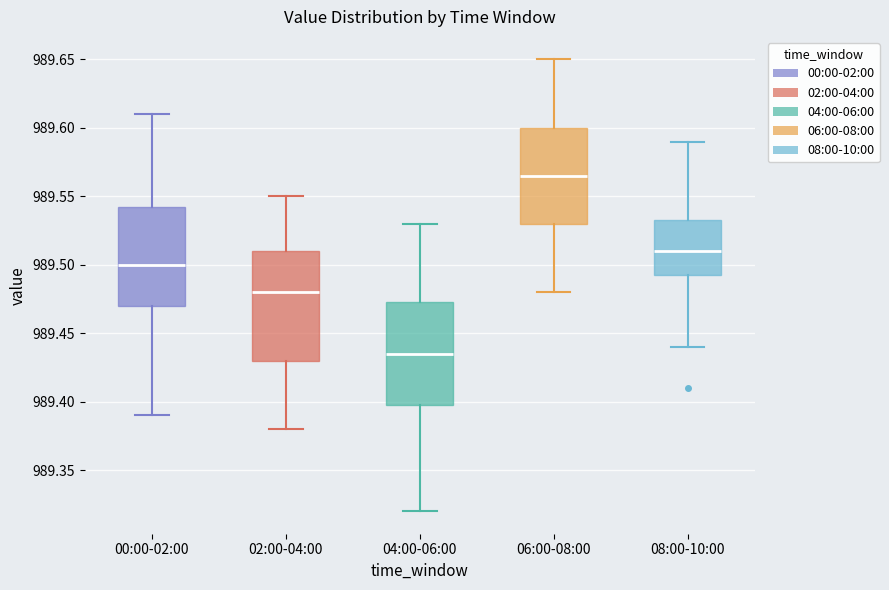

Where does the lower whisker of the box for 00:00-02:00 end on the y-axis? The values are not printed on the chart, so give them approximately, as read against the axis.

989.390